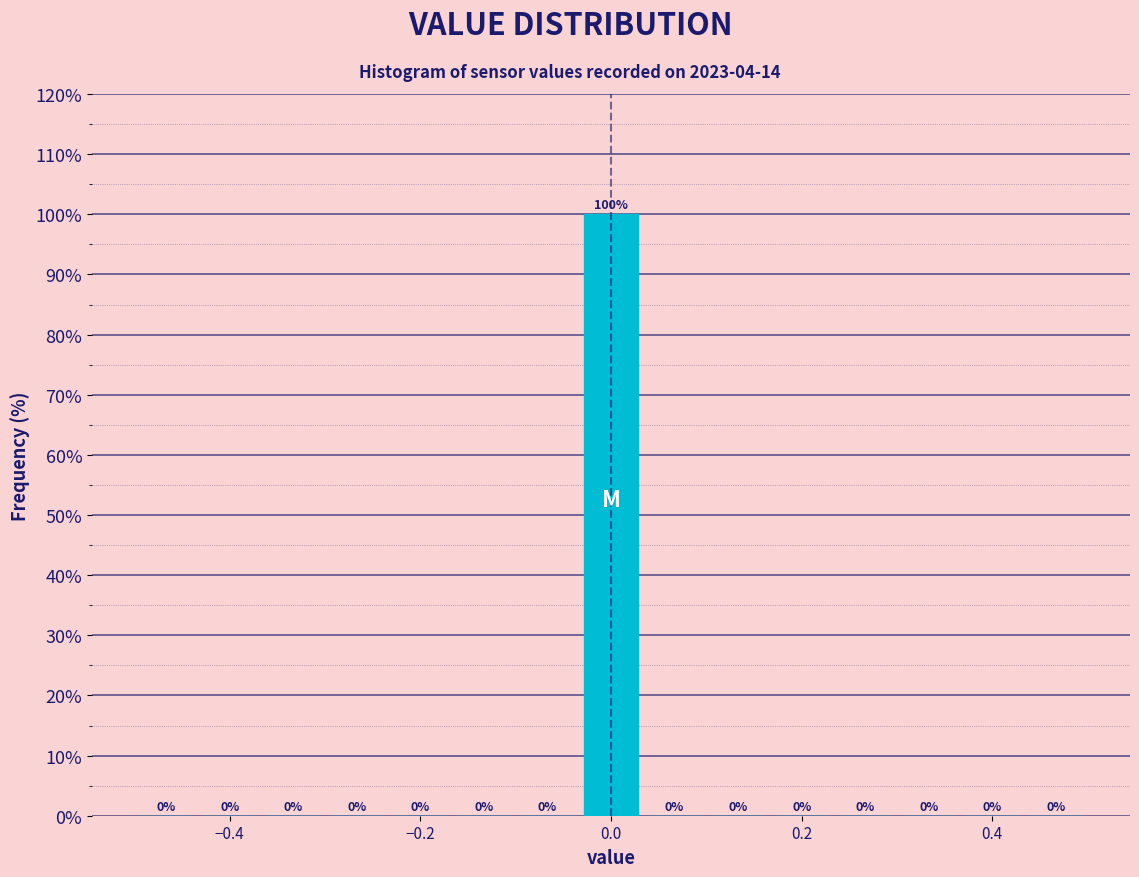

Read against the x-axis, roughly where is the centre of the tallest bar?

0.00